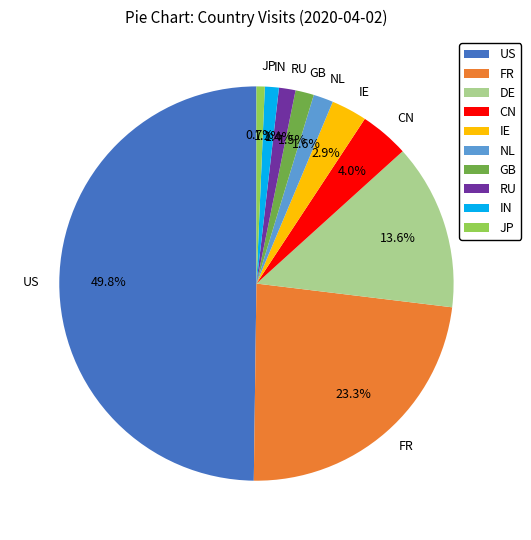

Is the sum of IE and RU greater than half?

No